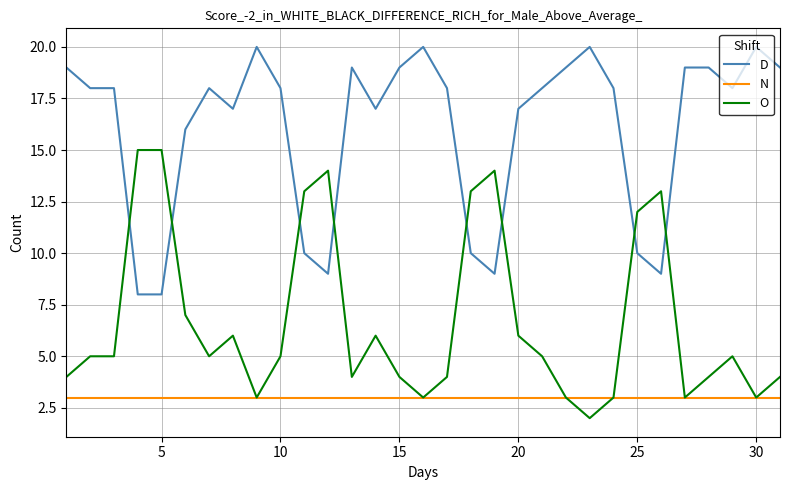

How many lines are shown in the chart?

3